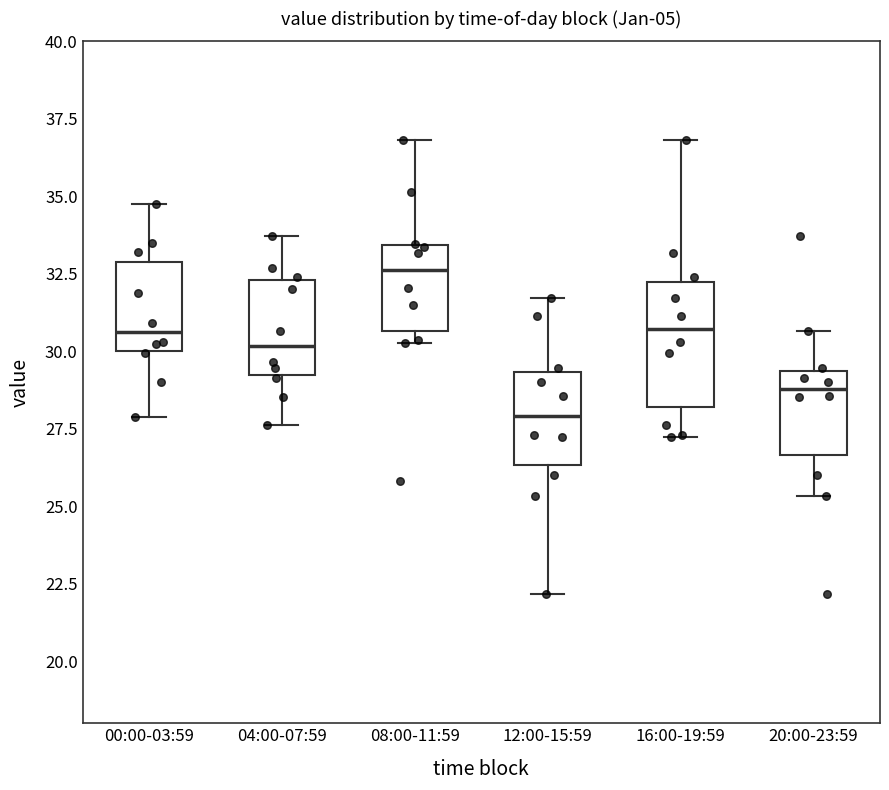

Which box's median line is the highest?

08:00-11:59